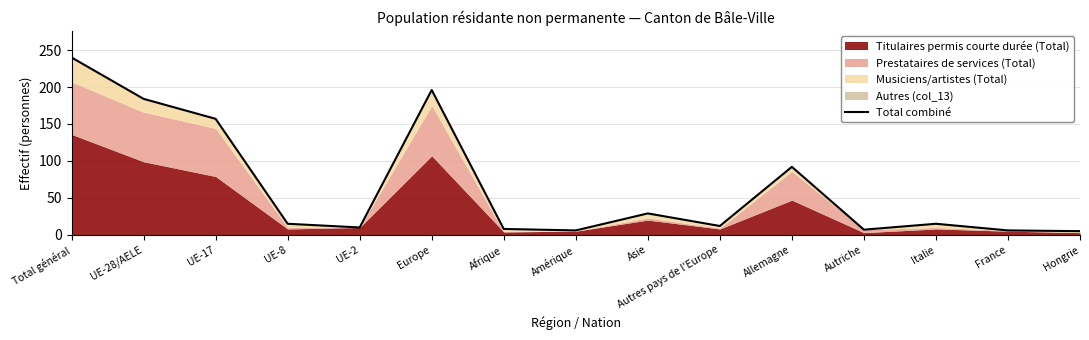

How many points are lower than both their immediate neighbors (excluding endpoints)?

4